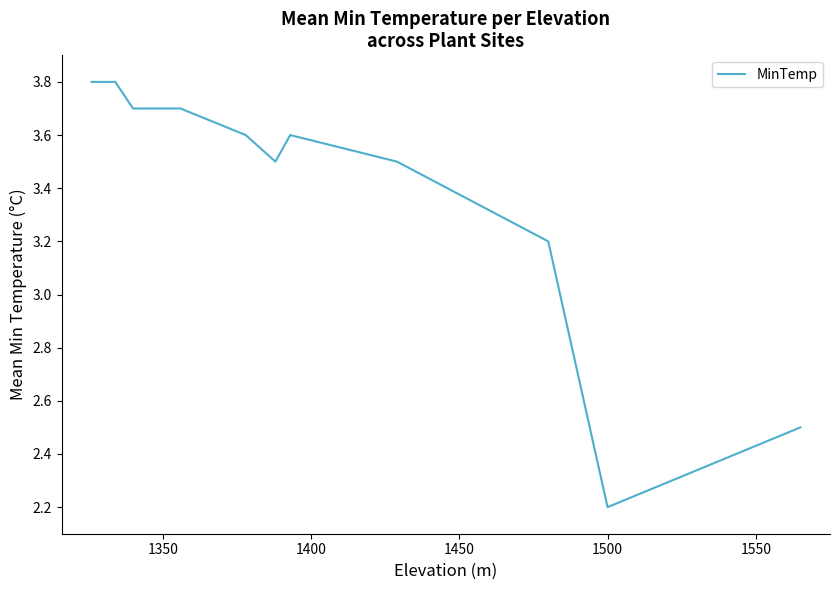

Count the number of values greater than 3.

9